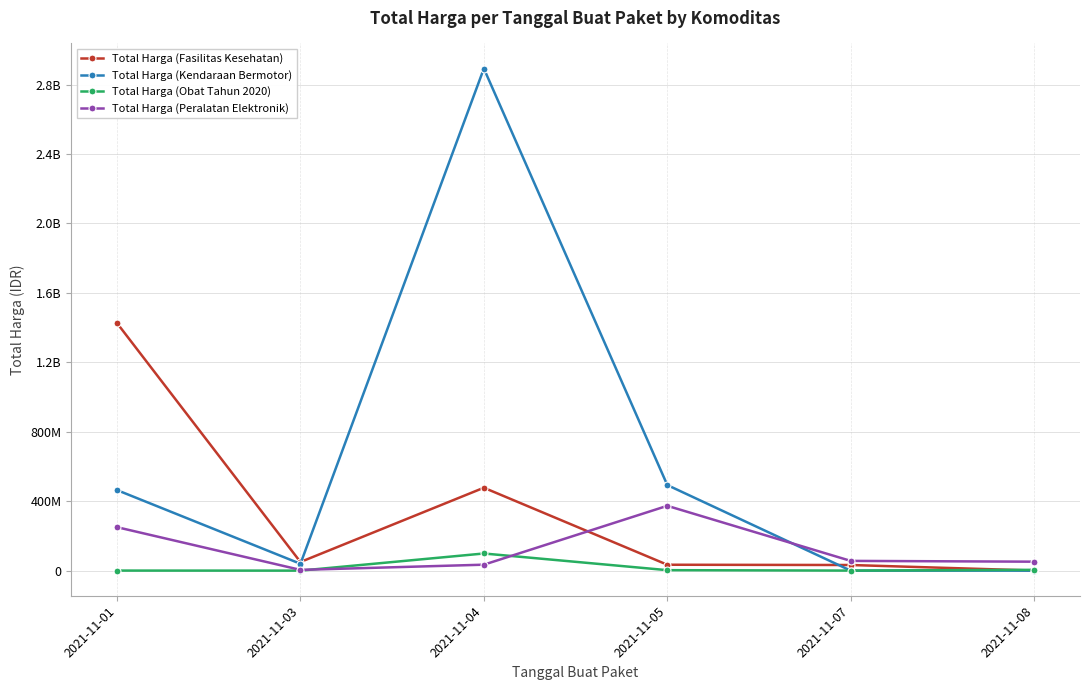

List the labels in order of Total Harga (Fasilitas Kesehatan) value, largest first.

2021-11-01, 2021-11-04, 2021-11-03, 2021-11-05, 2021-11-07, 2021-11-08